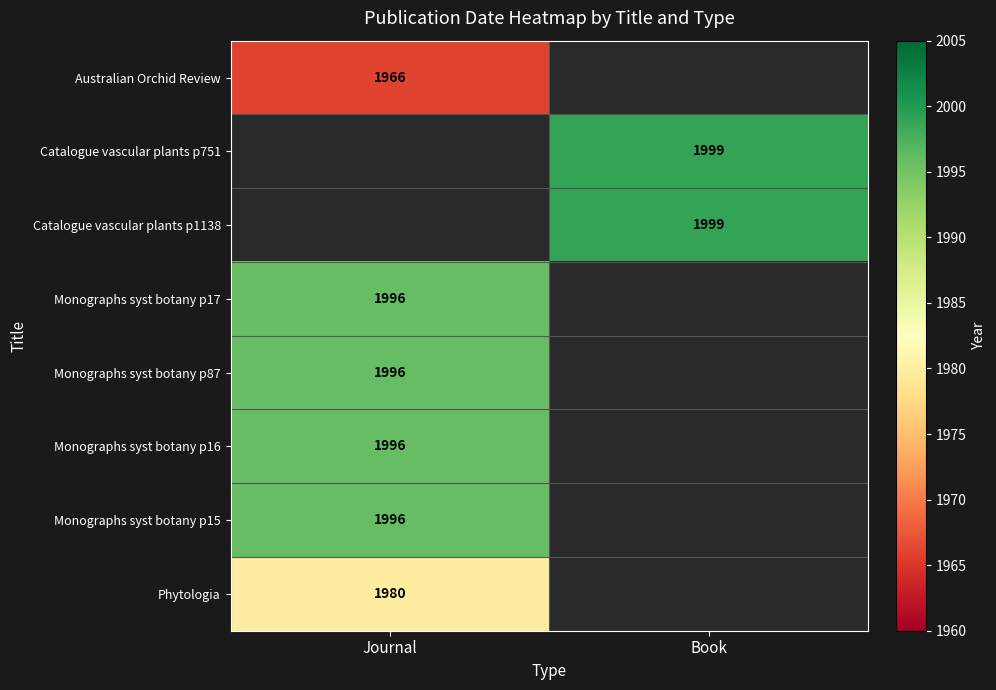

True or false: Catalogue vascular plants p751 has a value of 1010 at Book.

False